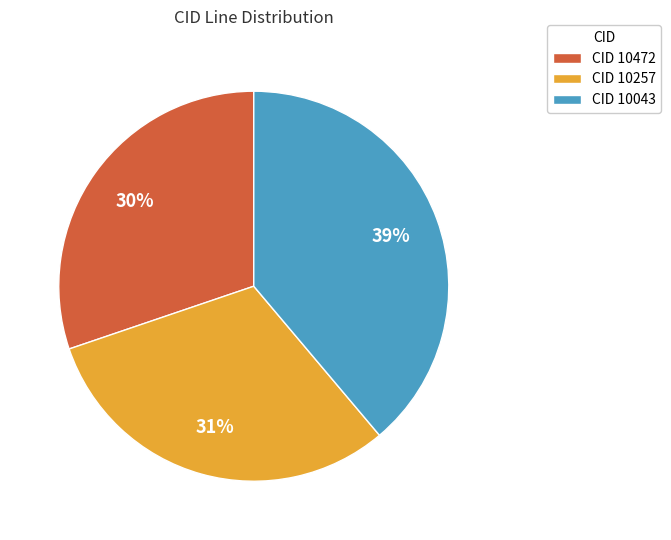

What is the smallest slice in the pie chart?

CID 10472